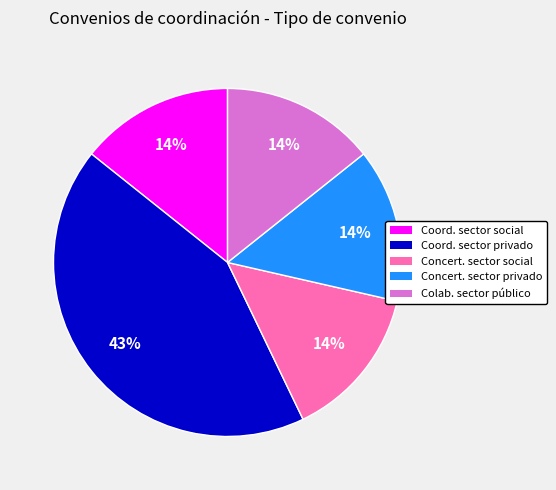

Is there any slice that represents more than half of the pie?

No